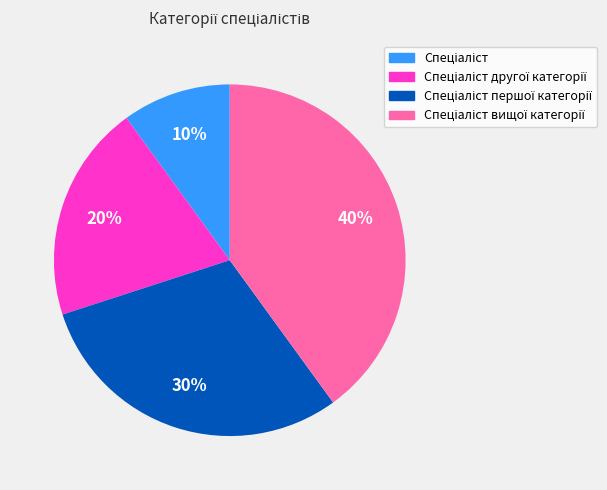

How many slices are in this pie chart?

4